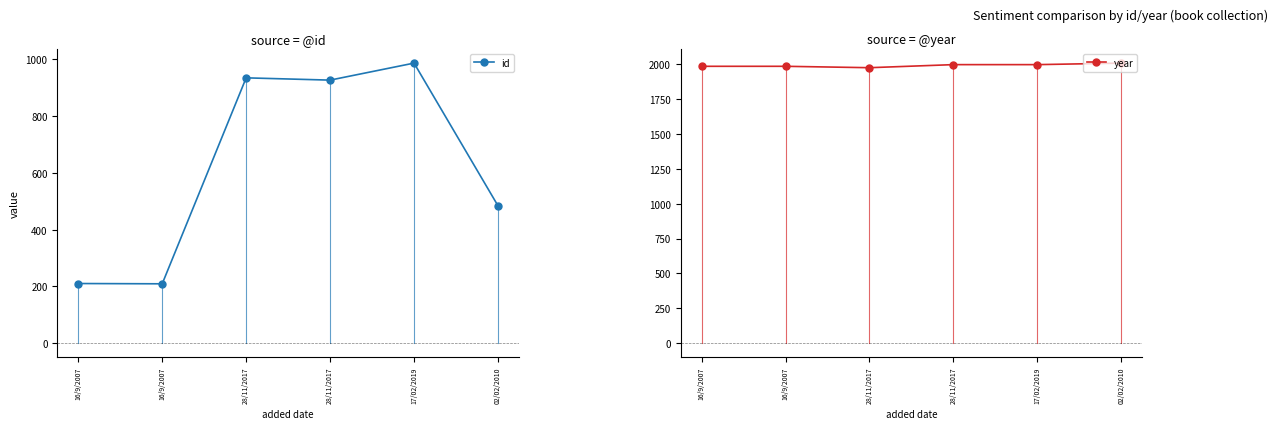

Rank the series by their average value, from lowest to highest.

id, year